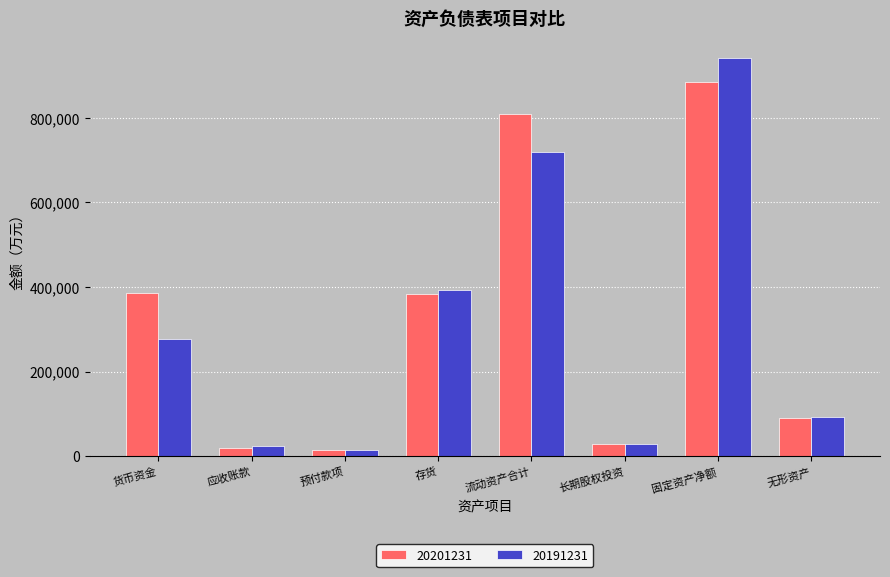

What is the average value of the 20201231 series?

326684.9